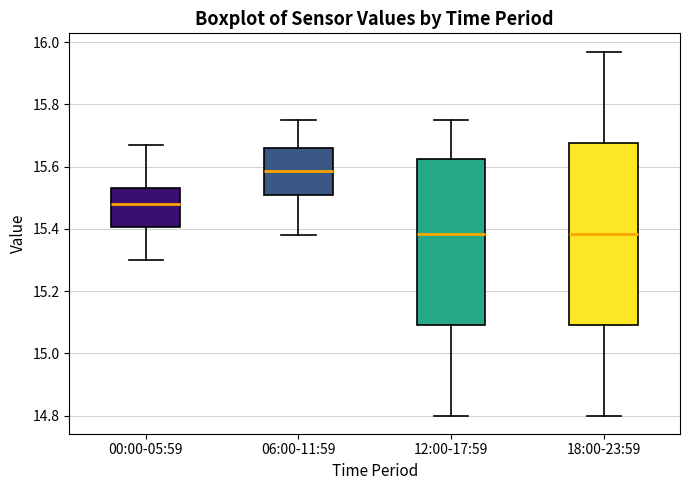

Which box has the highest median line?

06:00-11:59